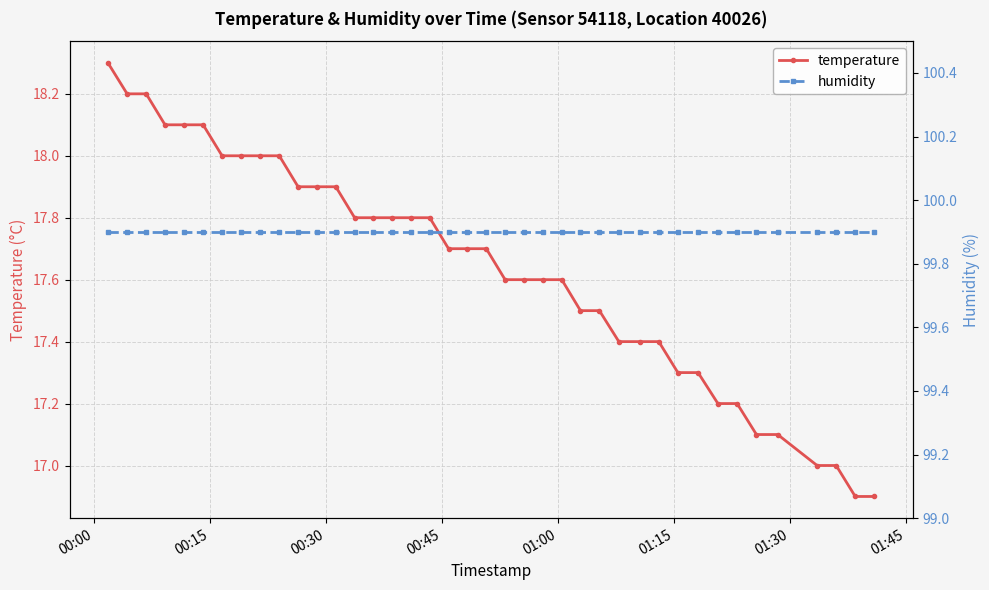

True or false: humidity has more than 0 points higher than both neighbors.

False